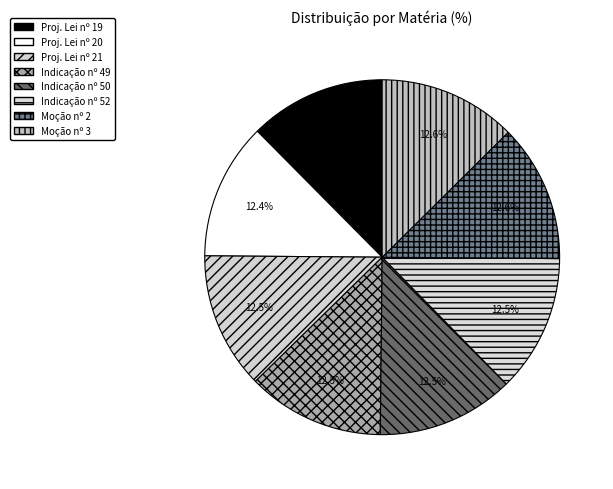

What percentage is the Moção nº 2 slice, to the nearest percent?

13%